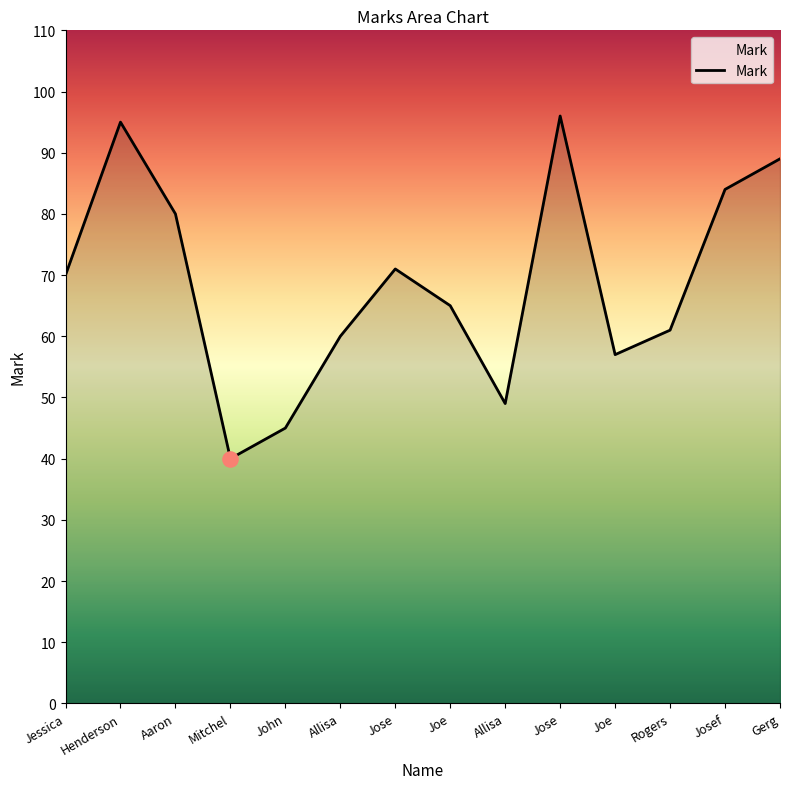

What is the change in value from Jessica to John?

-25